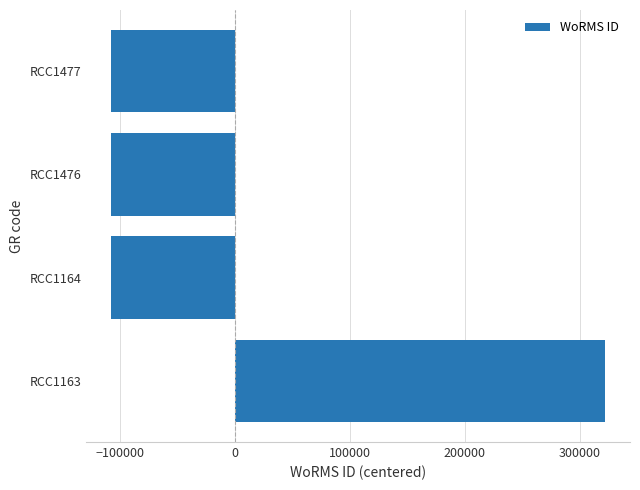

Which label corresponds to the largest value in the chart?

RCC1163